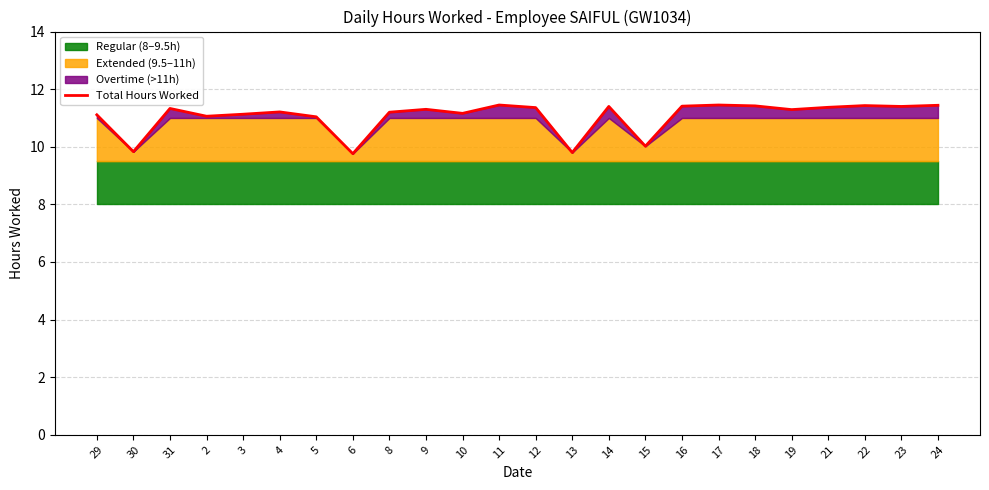

True or false: the data shows 11.4 at 16.

True